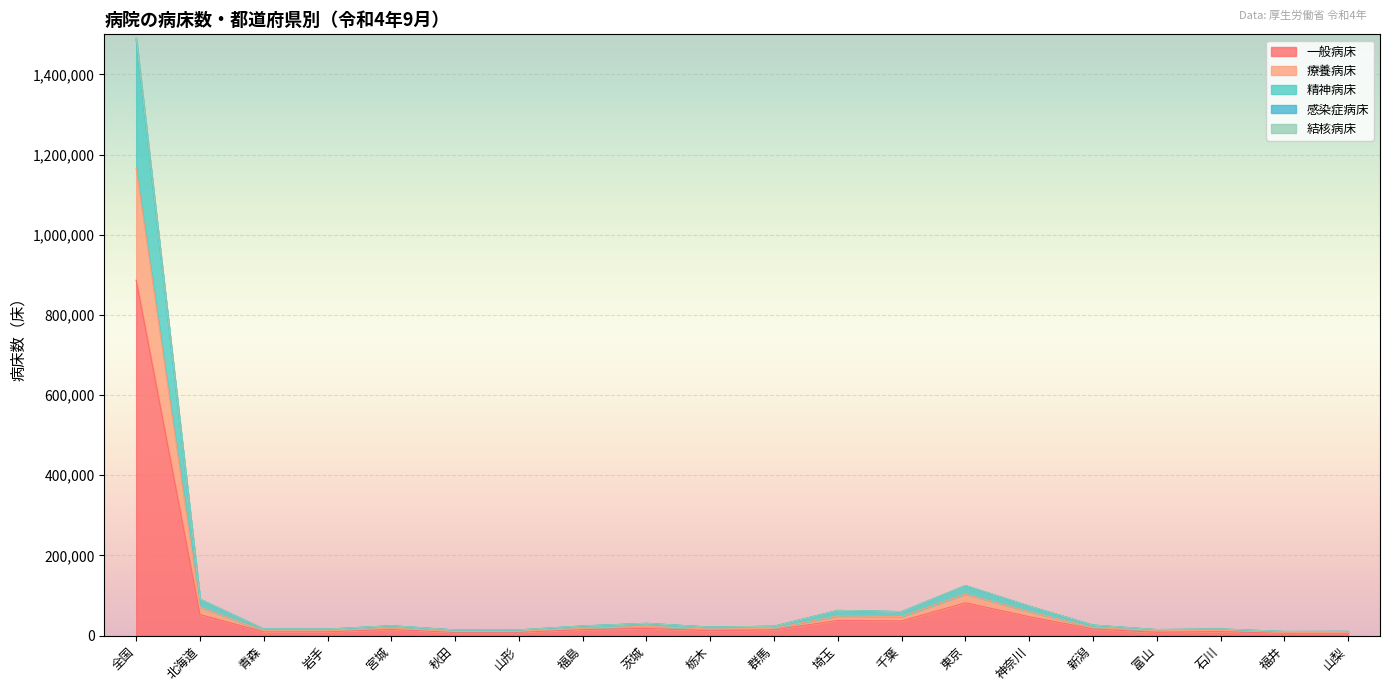

Rank the categories by 感染症病床 value from lowest to highest.

福井, 山梨, 秋田, 山形, 富山, 岩手, 青森, 石川, 栃木, 群馬, 福島, 宮城, 新潟, 茨城, 千葉, 埼玉, 神奈川, 北海道, 東京, 全国